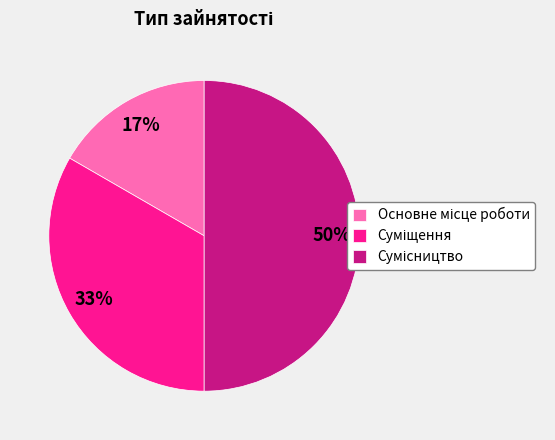

To the nearest percent, what is the difference between the largest and smallest slice percentages?

33%